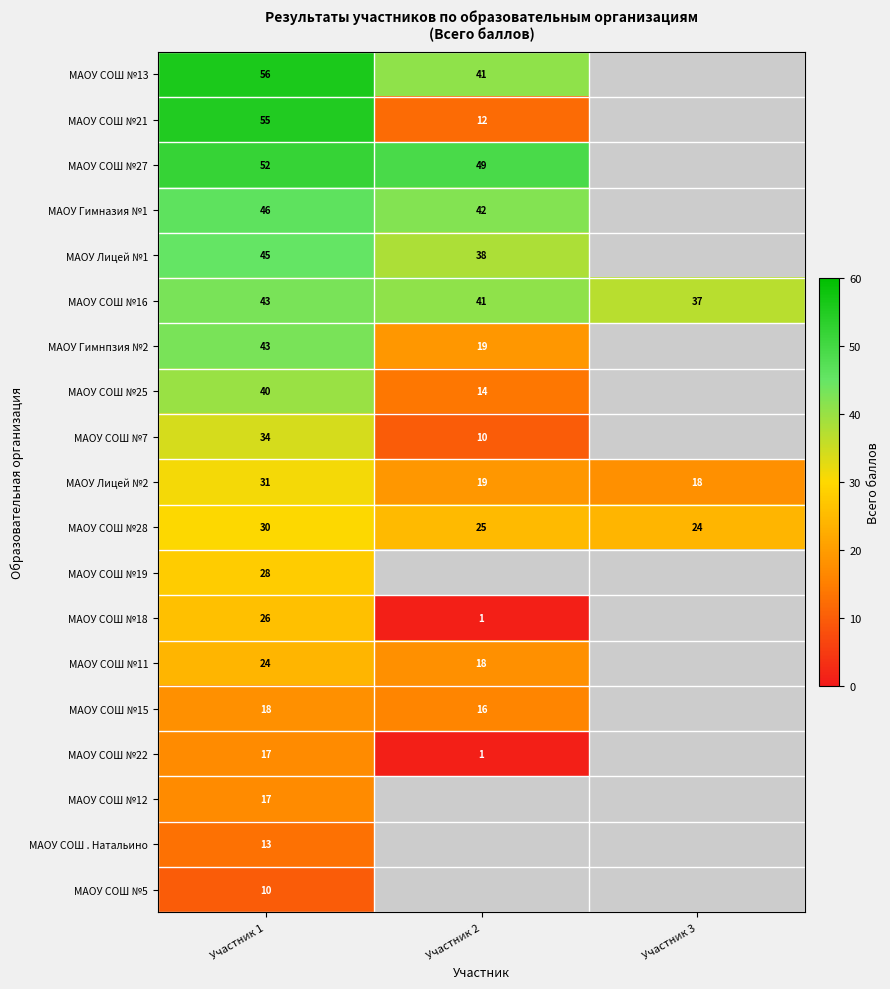

What is the smallest value displayed?

1.0